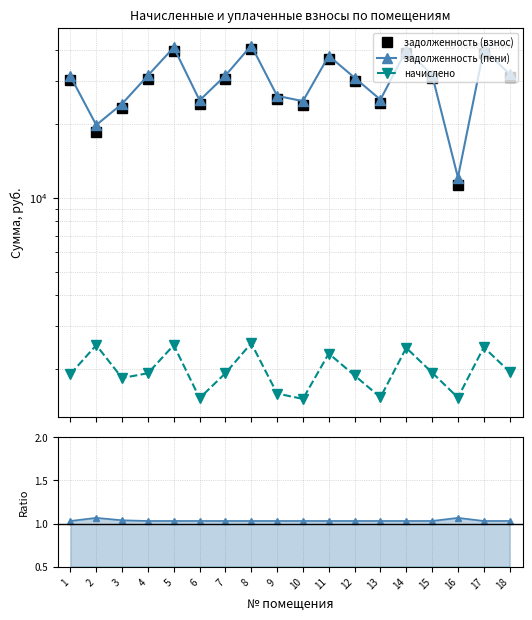

Where does the задолженность (взнос) series first go above 30508?

4